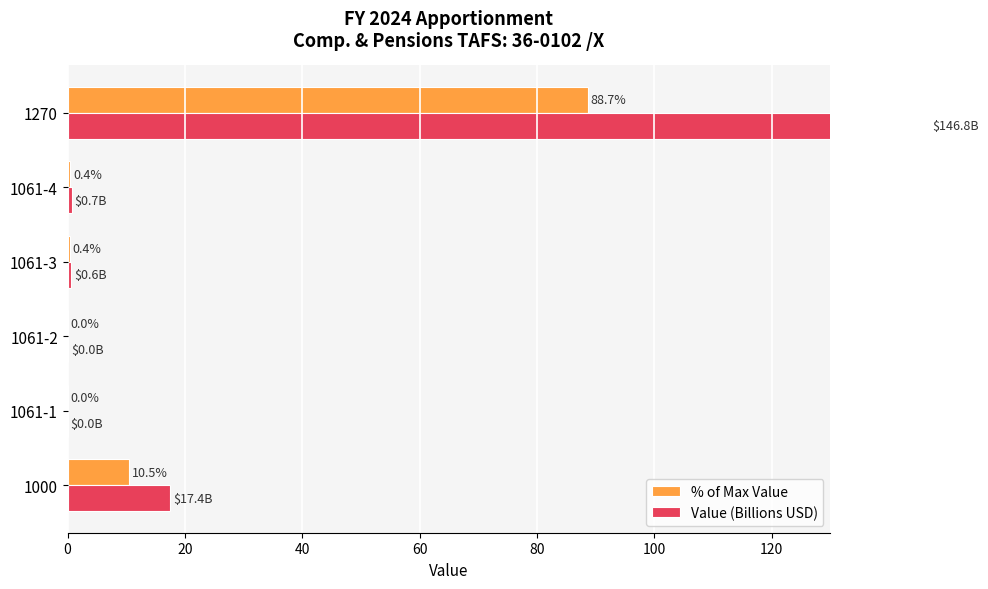

Read the Value (Billions USD) value at 1270.

146.8